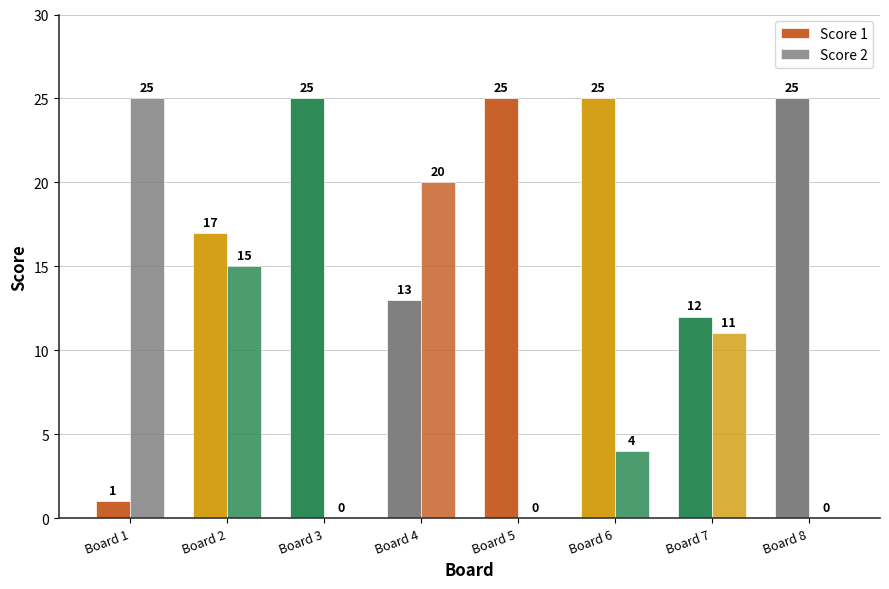

What is the highest value of the Score 2 series?

25